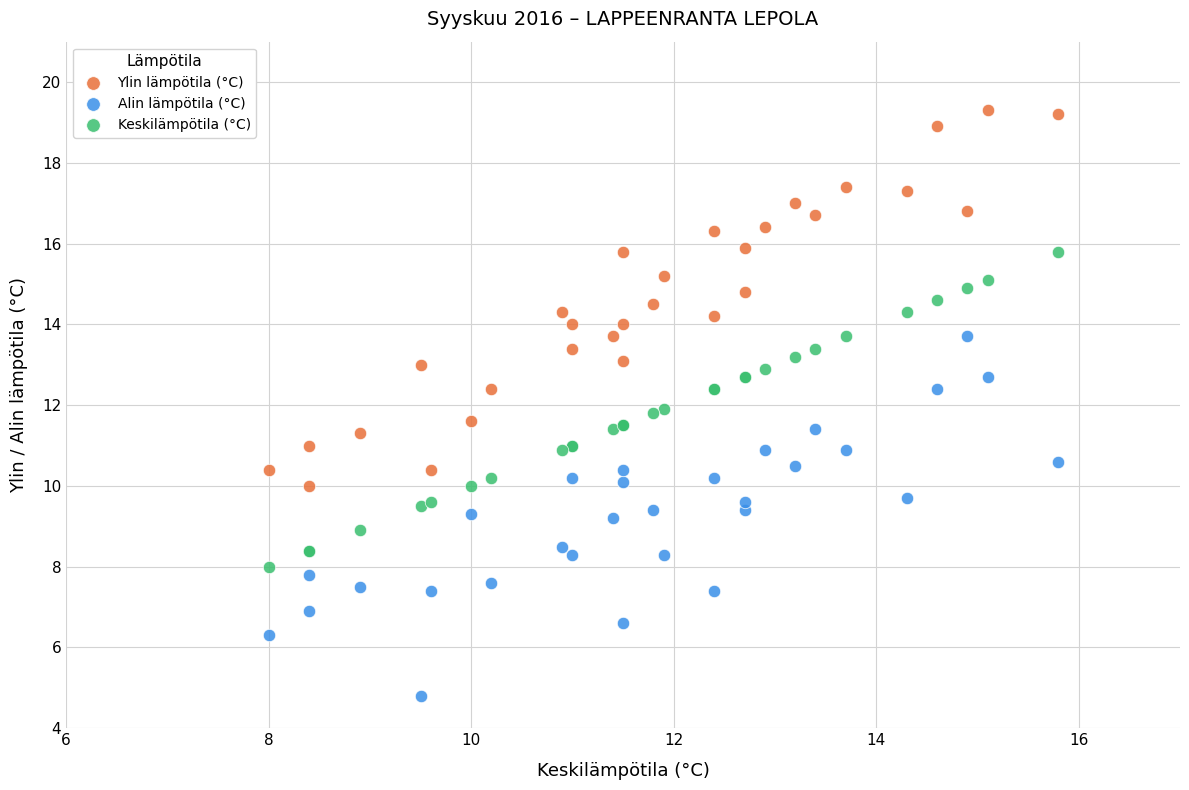

Which series has the widest spread of Y values?

Ylin lämpötila (°C)